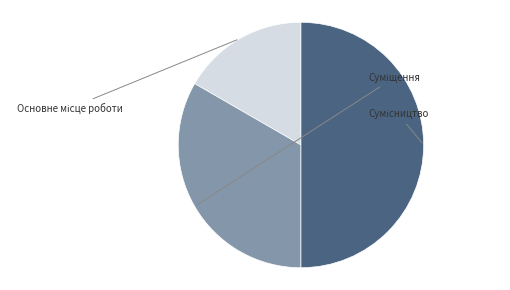

Does any single category account for the majority?

No